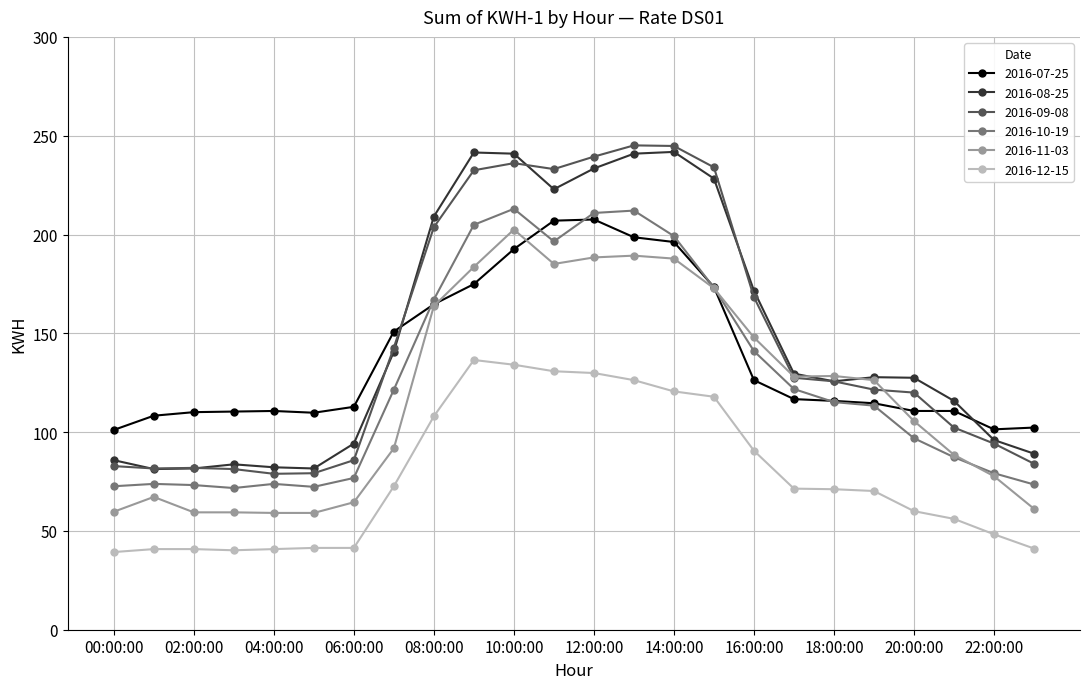

What is the smallest value displayed?

39.3